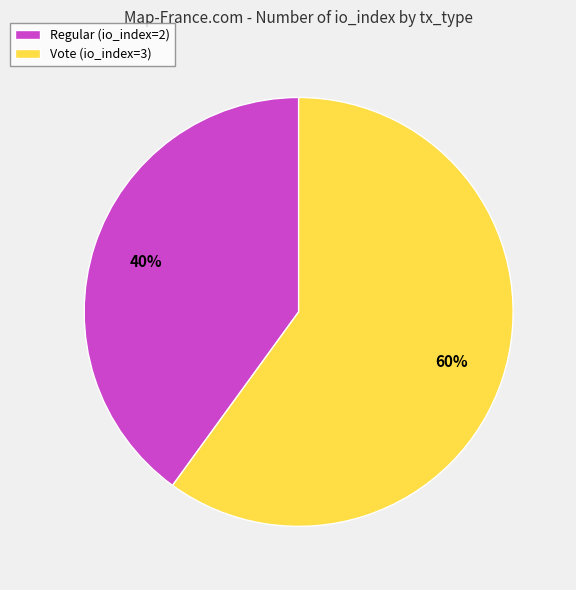

How many slices are in this pie chart?

2